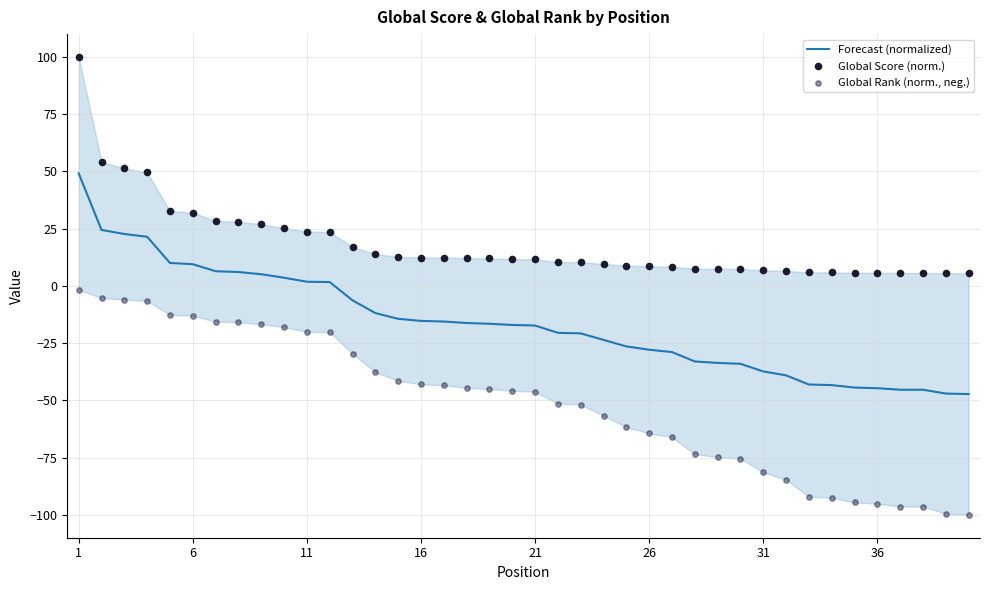

At which category is the sum across all series the highest?

1